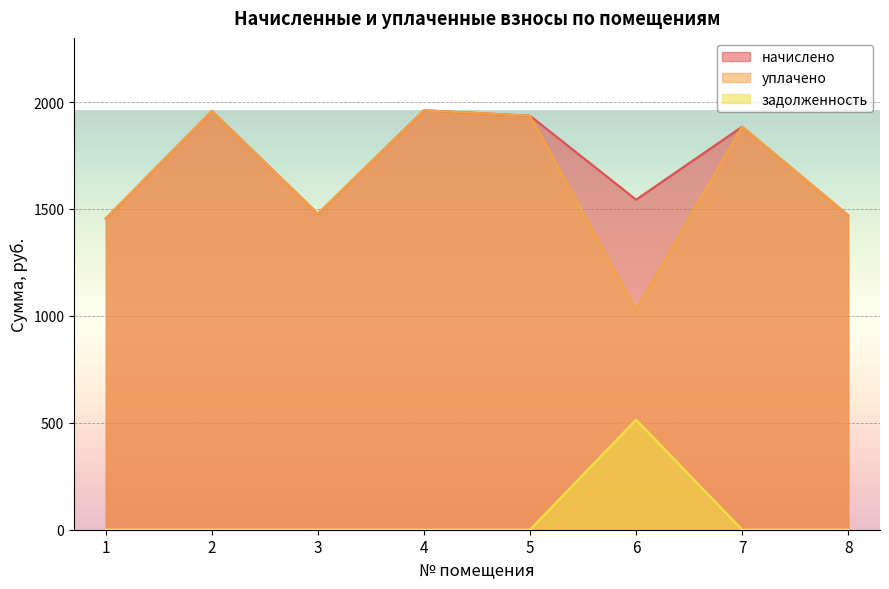

True or false: задолженность and уплачено intersect in this chart.

False